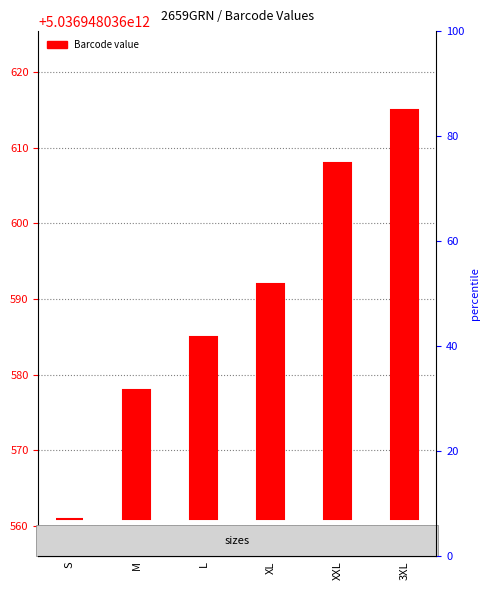

Which label corresponds to the smallest value in the chart?

S